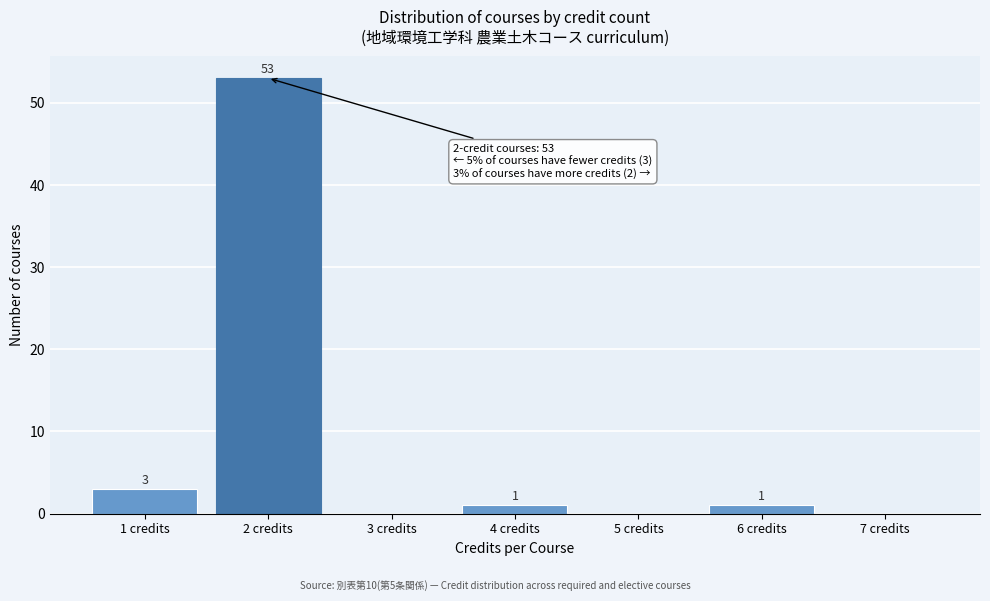

Reading left to right, extract all data points from this chart.

1 credits=3	2 credits=53	3 credits=0	4 credits=1	5 credits=0	6 credits=1	7 credits=0